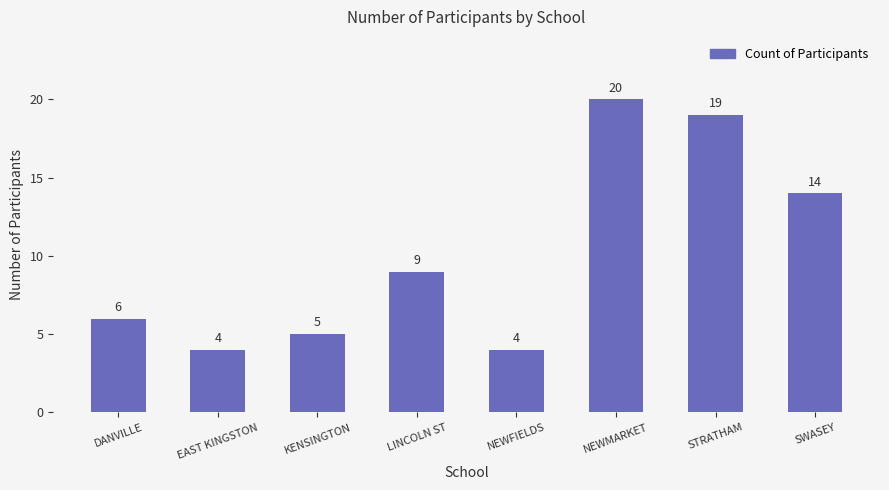

What is the value of the 6th bar from the left?

20